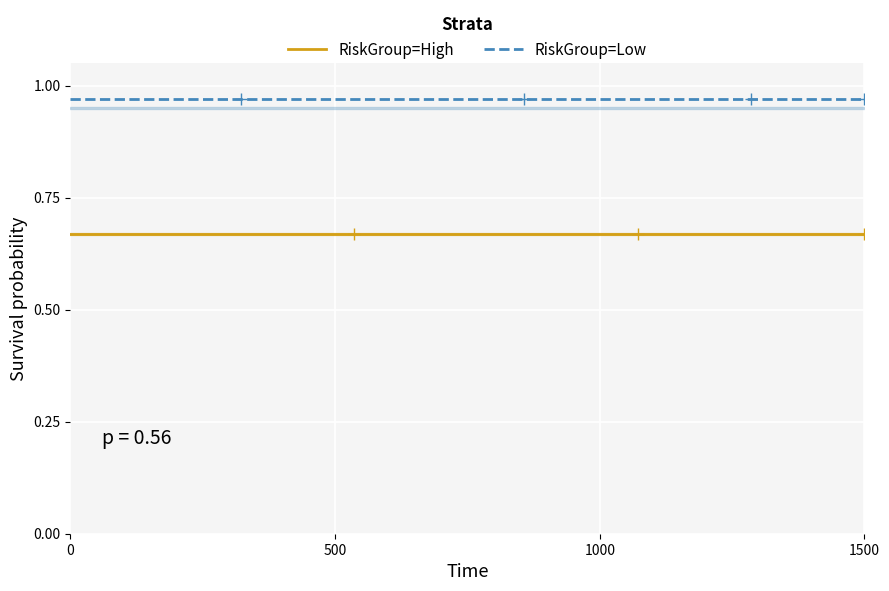

True or false: RiskGroup=Low and RiskGroup=High intersect in this chart.

False